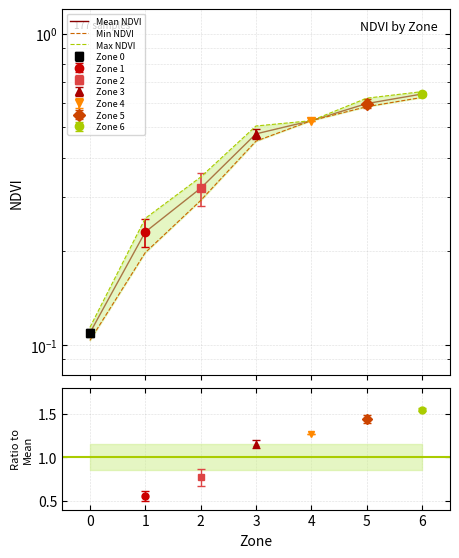

What is the sum of all Mean NDVI values?

2.9